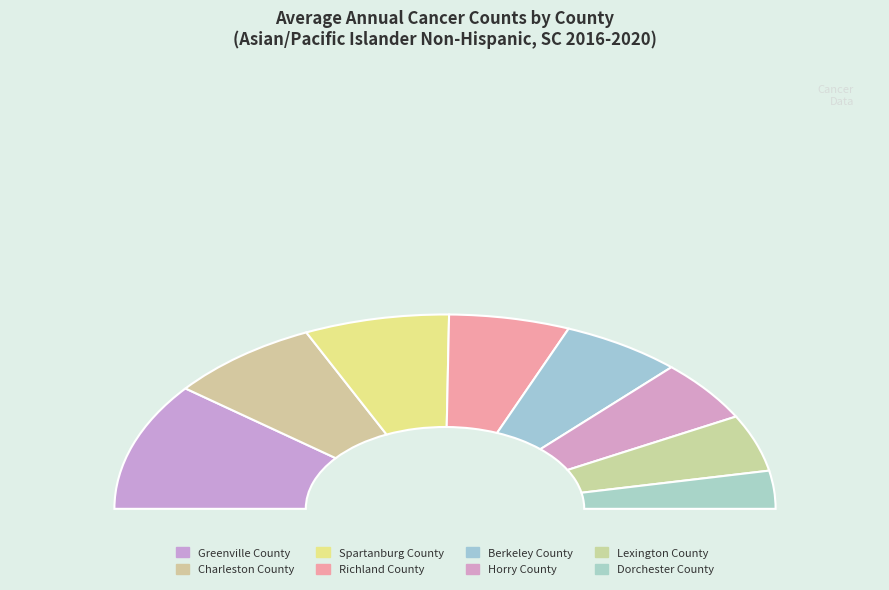

Combined, do Pickens County and Spartanburg County account for over 50%?

No